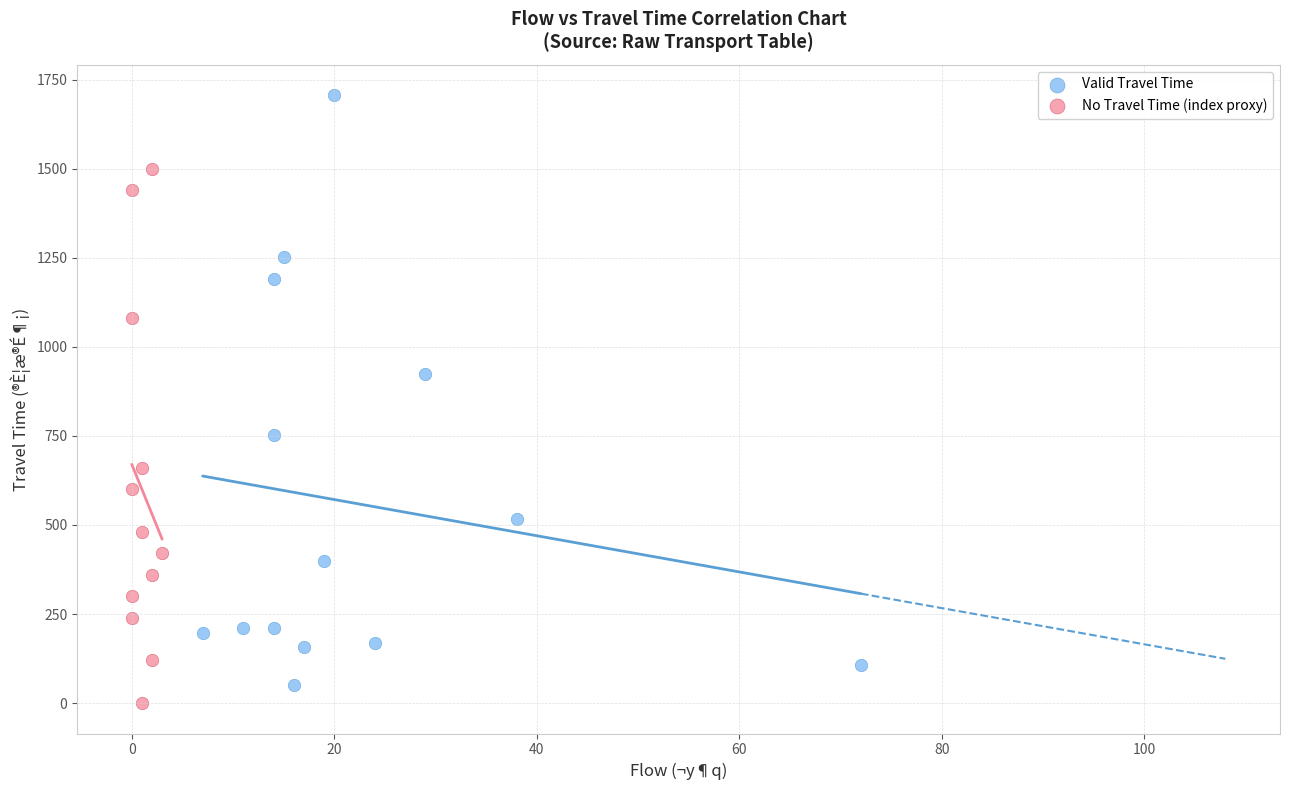

Which series contains the lowest Y value?

No Travel Time (index proxy)